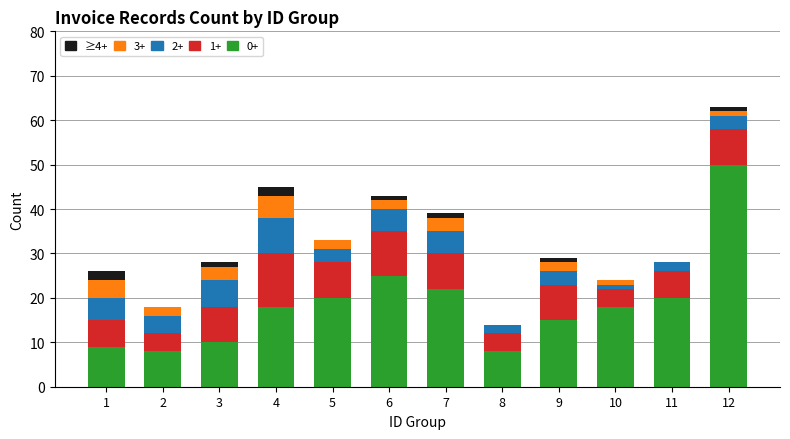

At which category is the sum across all series the highest?

12